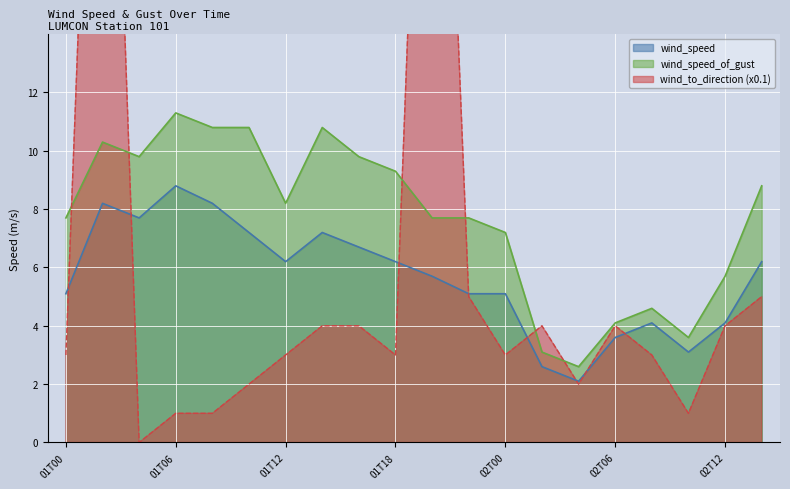

At 2005-05-01T20, list the series in order from largest to smallest.

wind_to_direction_scaled, wind_speed_of_gust, wind_speed